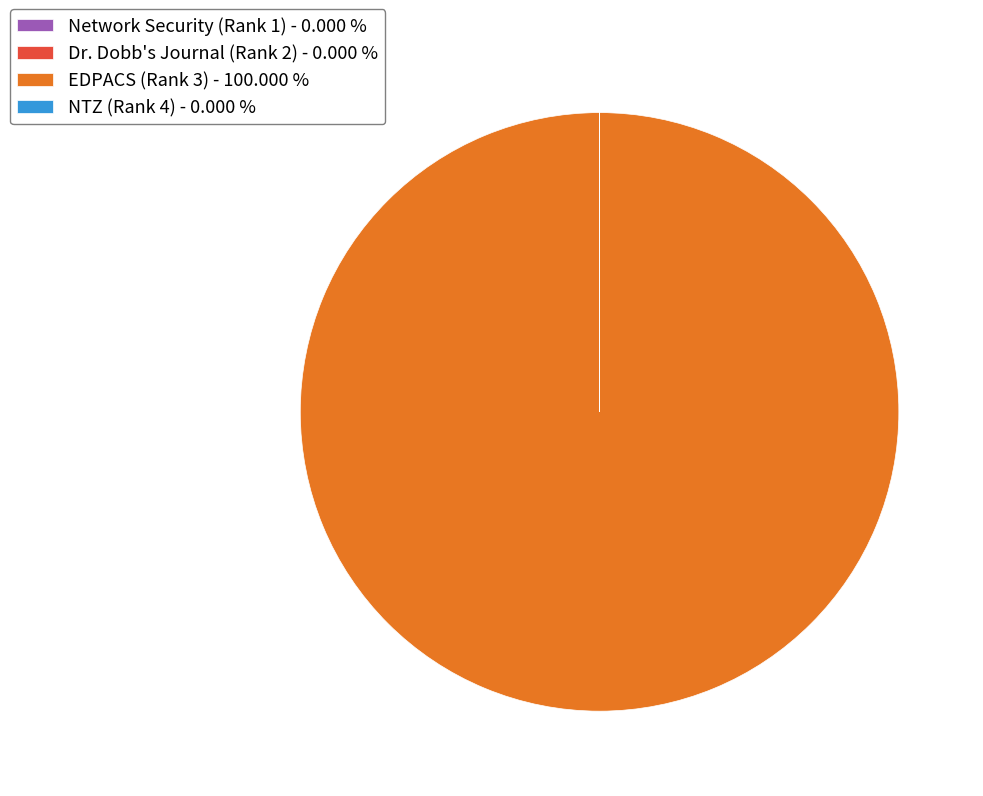

Which category has the biggest portion of the pie?

EDPACS (Rank 3)